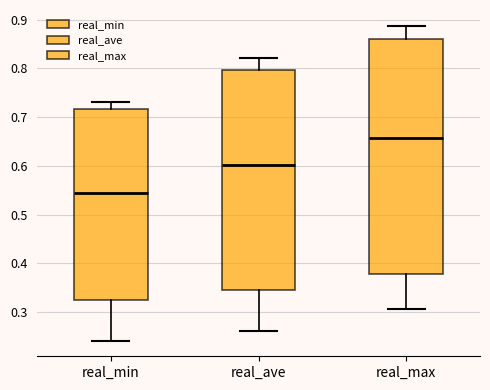

Which box's median line is the highest?

real_max